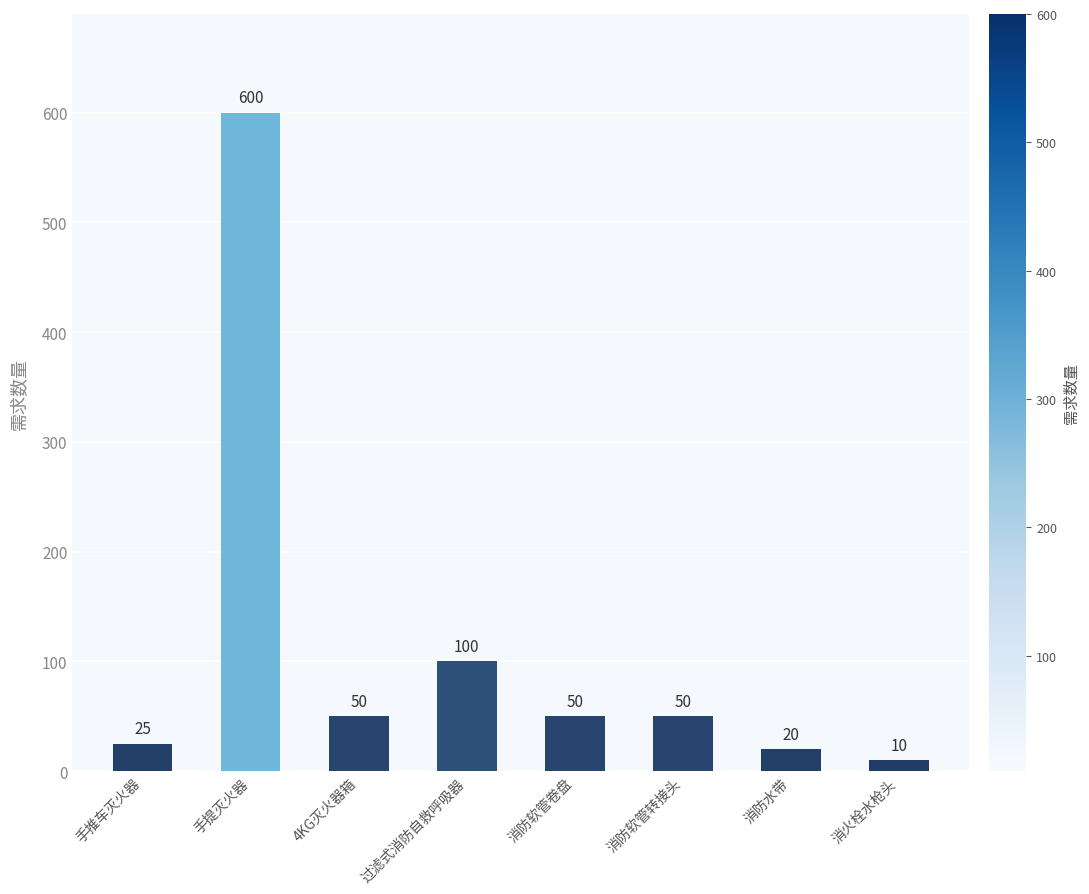

What is the sum of all values?

905